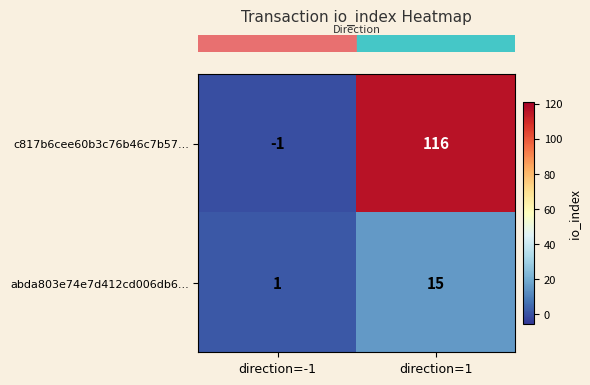

What is the spread (max minus min) of values at direction=1?

101